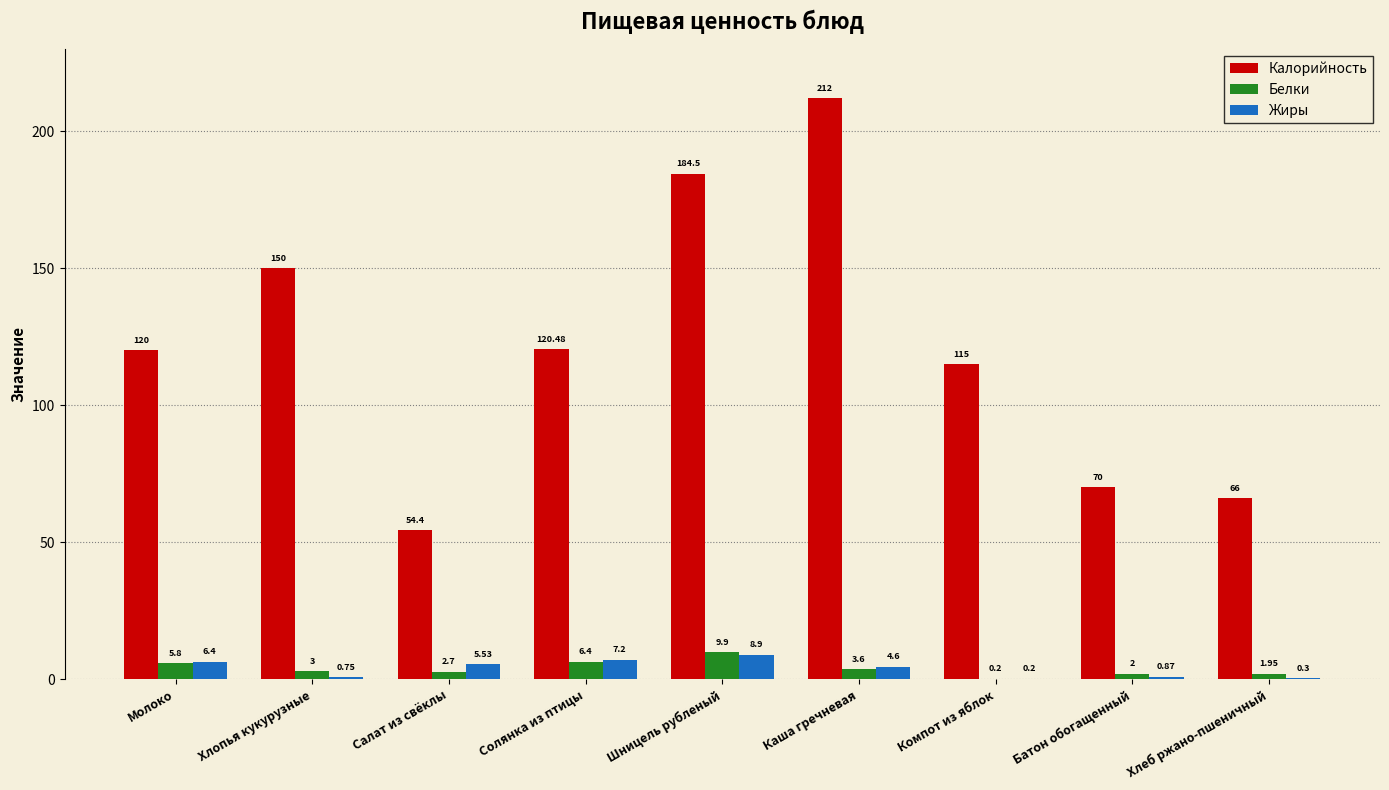

Count the number of categories in the chart.

9